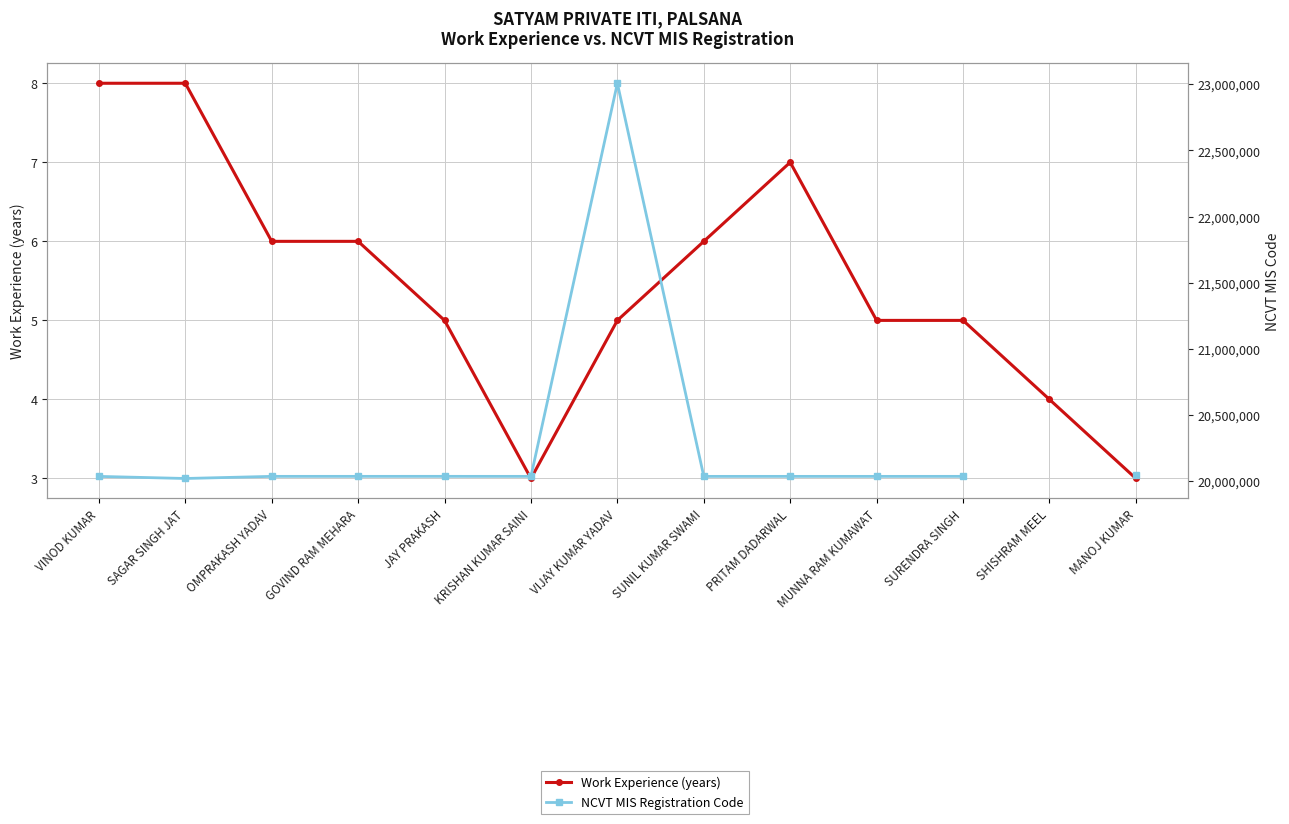

How many interior local valleys does the NCVT MIS Registration Code series have?

4